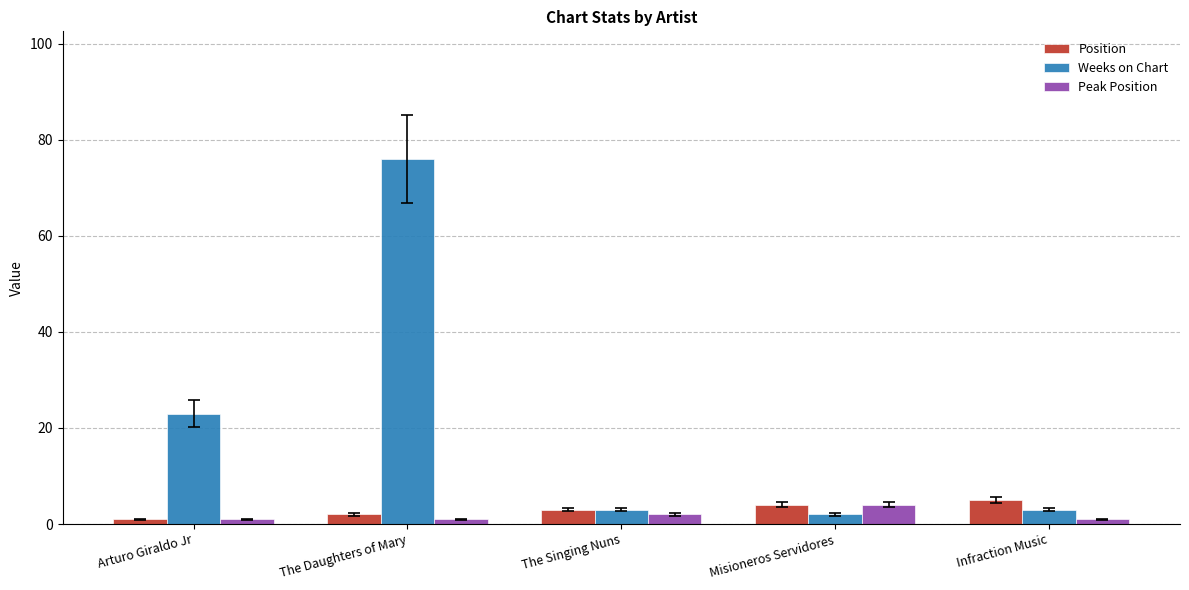

What is the difference between the second highest and second lowest values in the Weeks on Chart series?

20